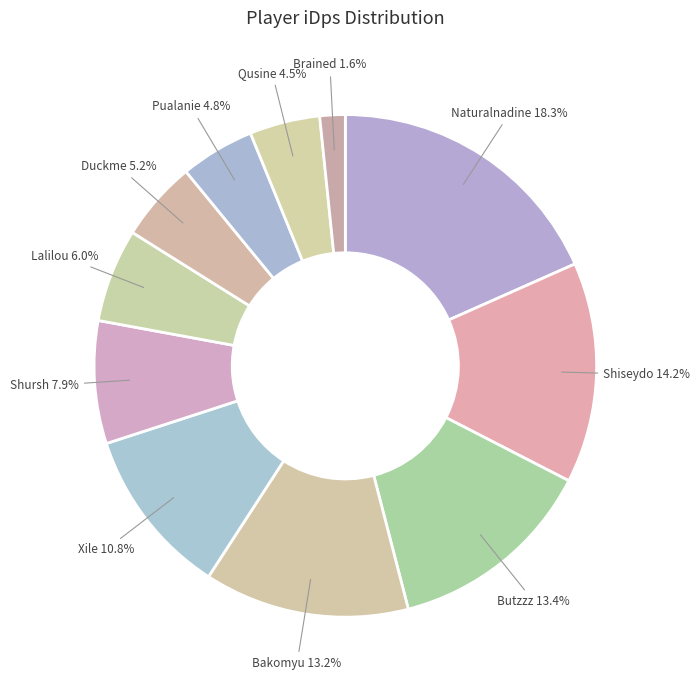

What is the smallest slice in the pie chart?

Brained